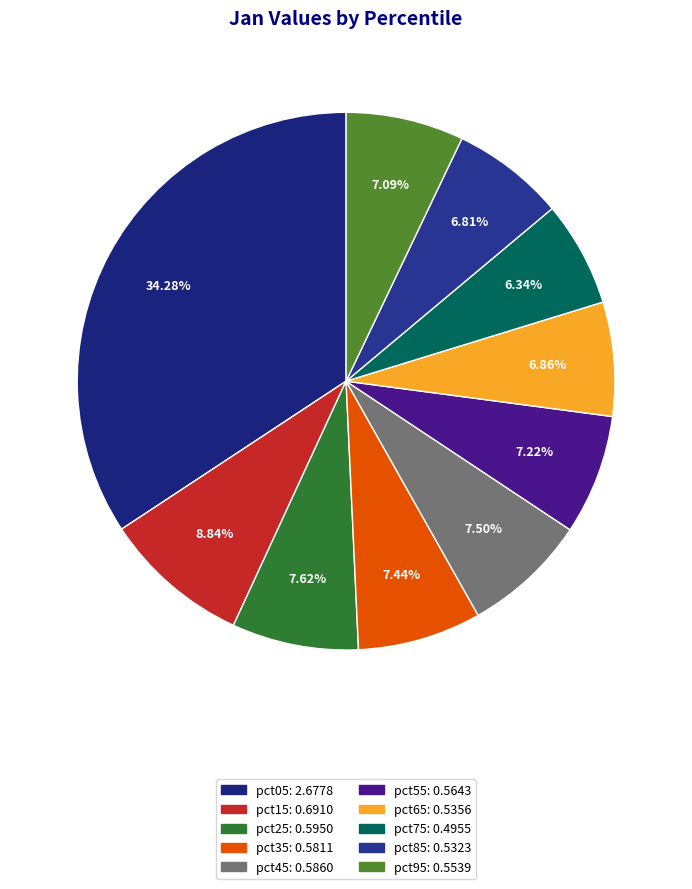

How many slices are in this pie chart?

10